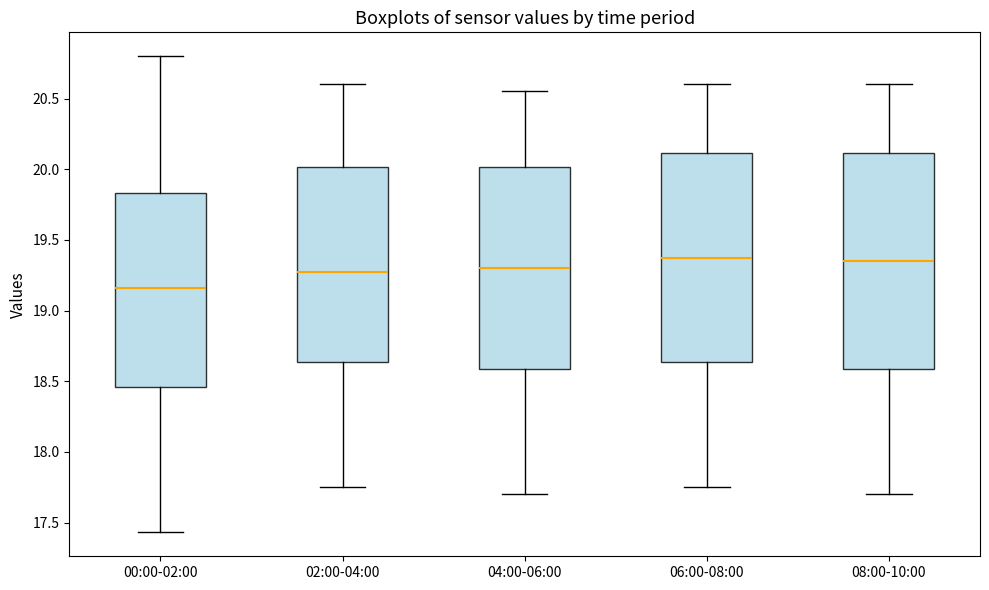

Which box's median line is the lowest?

00:00-02:00